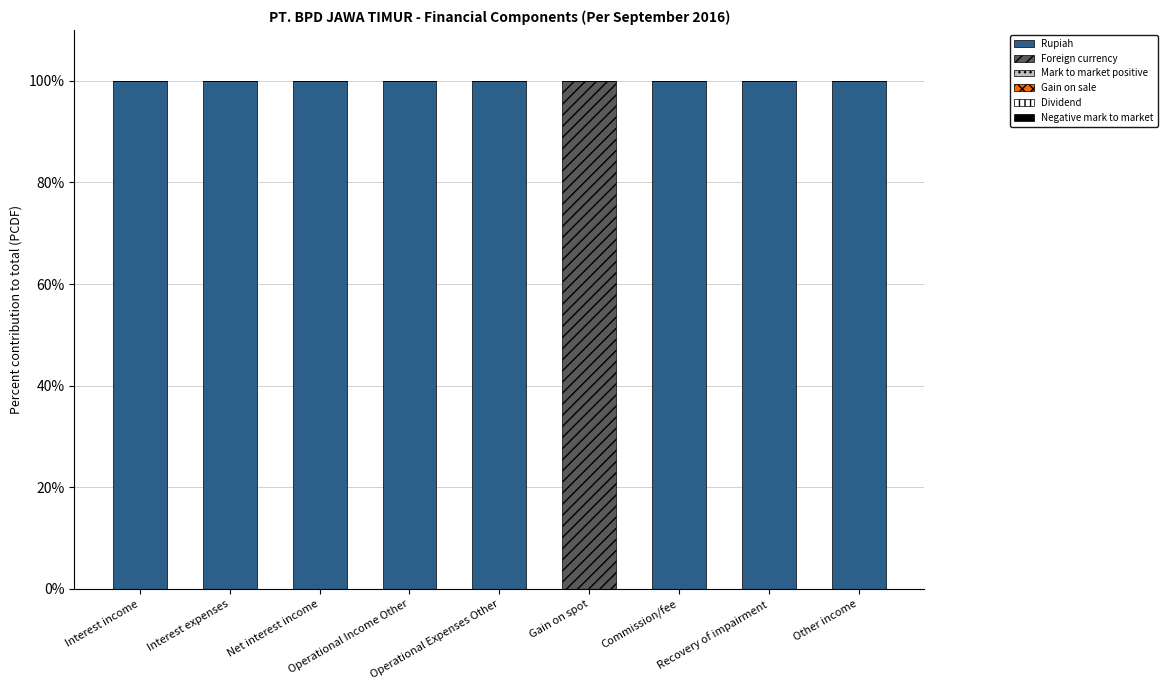

What is the highest value of the Rupiah series?

100.0